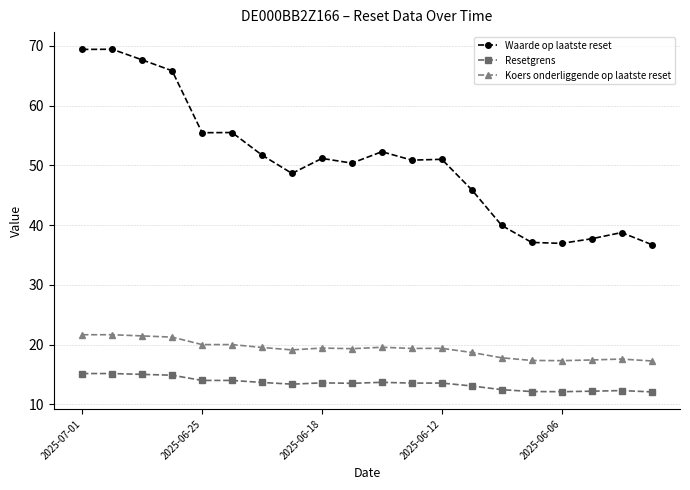

What is the value of the Waarde op laatste reset point at the 2nd from the left?

69.4